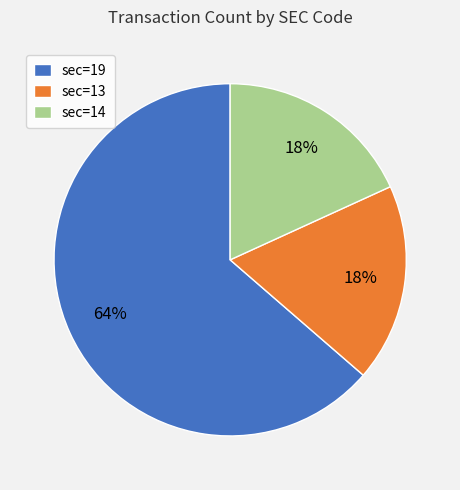

Approximately how many times larger is the value at sec=14 compared to sec=19?

0.3